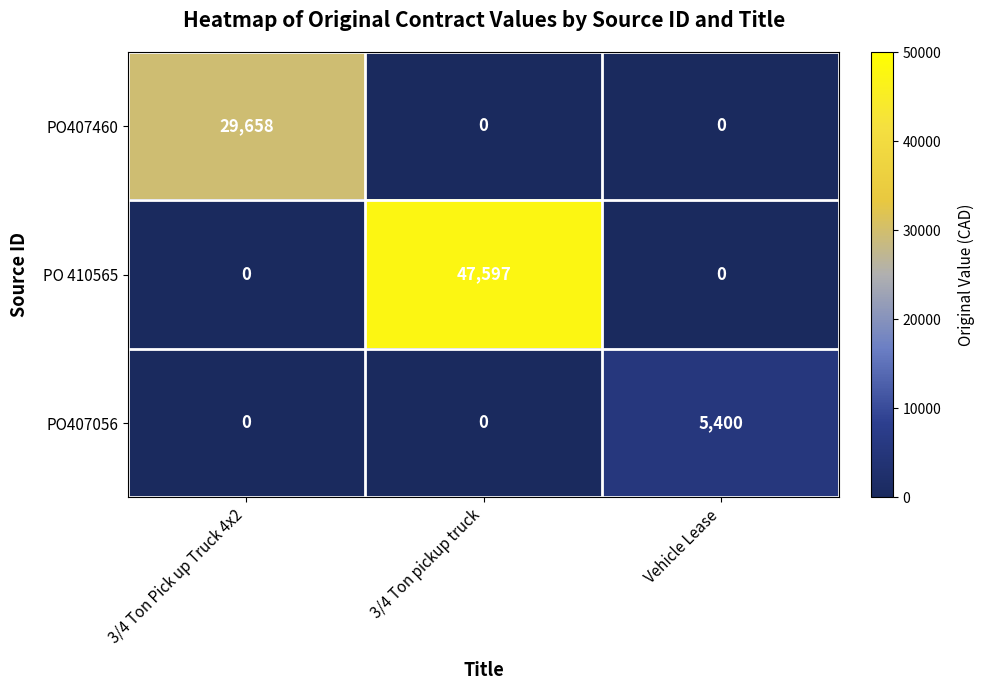

At how many categories does at least one series exceed 10523?

2